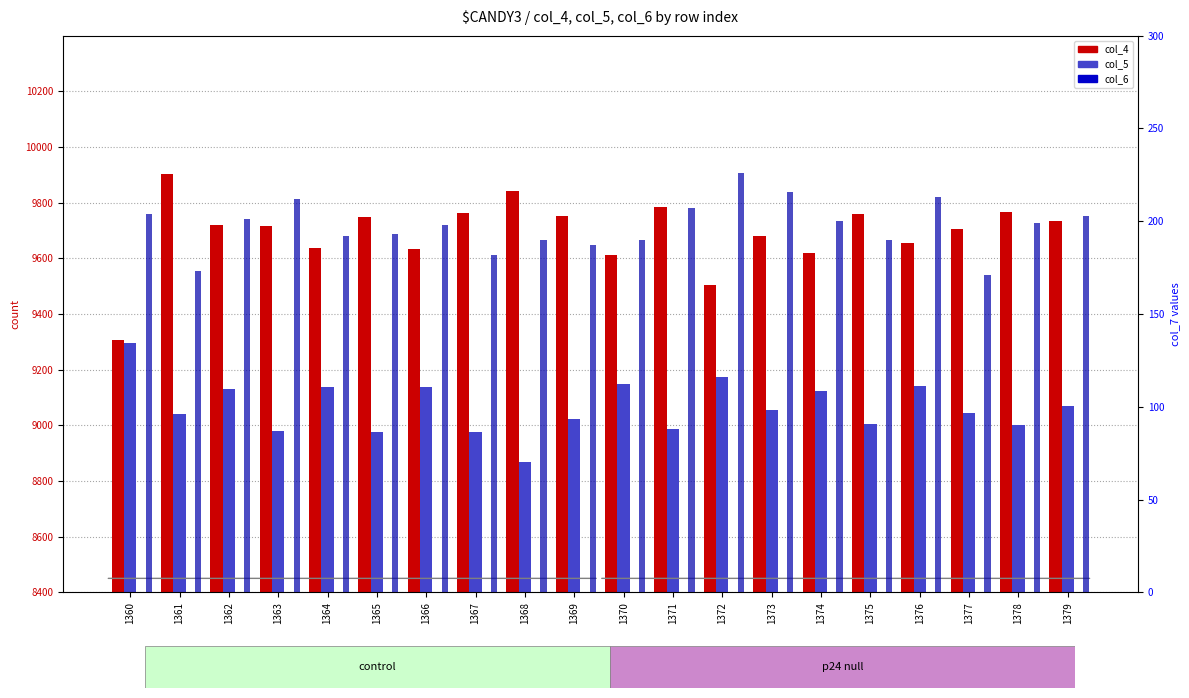

Does the chart contain stacked bars?

No